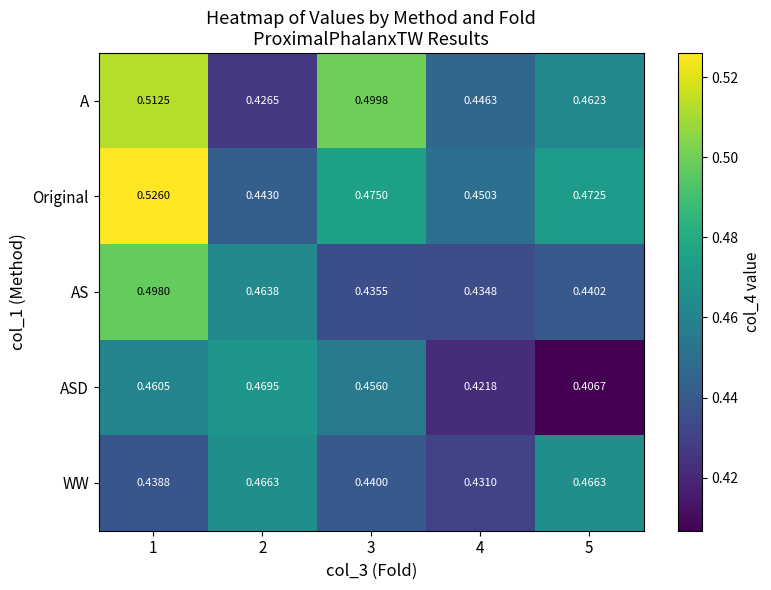

Is the value of WW at 4 greater than the value of AS at 3?

No